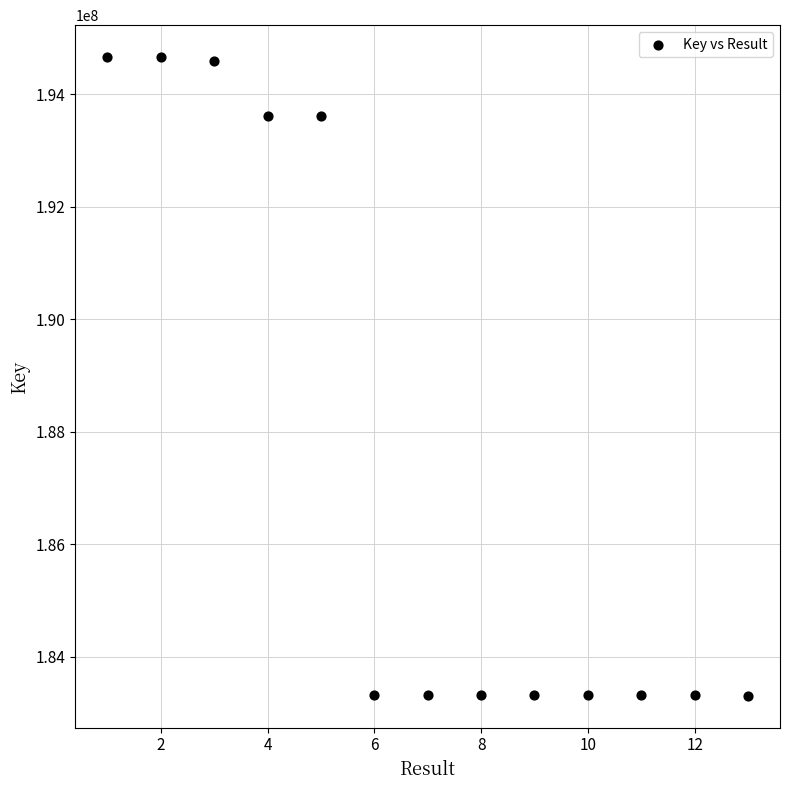

What is the range of Y values (max minus min)?

11358281